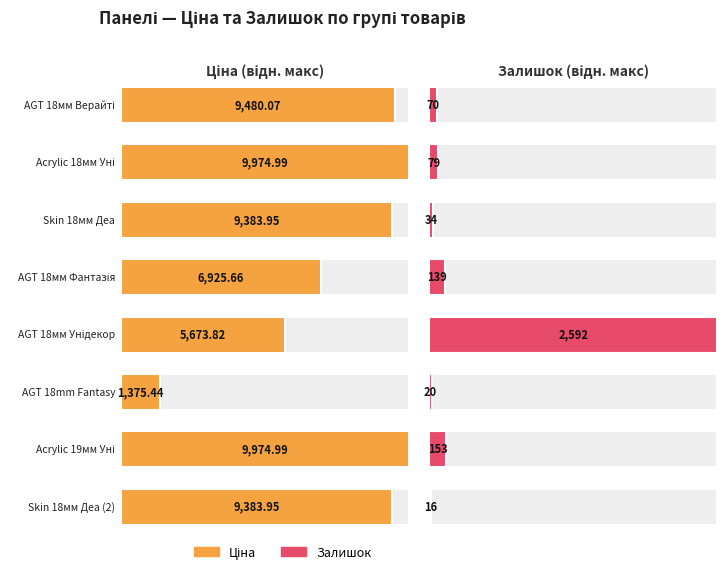

How many data points does each series have?

8